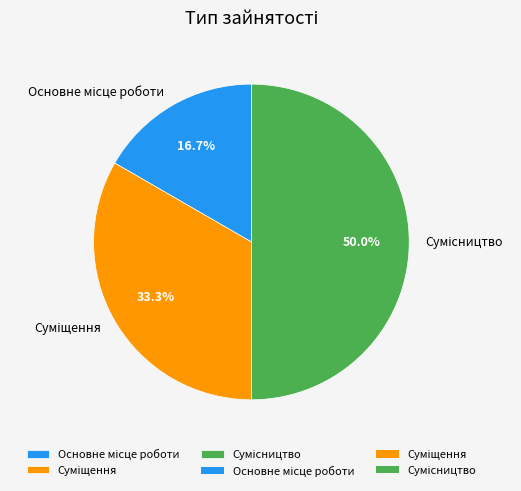

Which category has the biggest portion of the pie?

Сумісництво